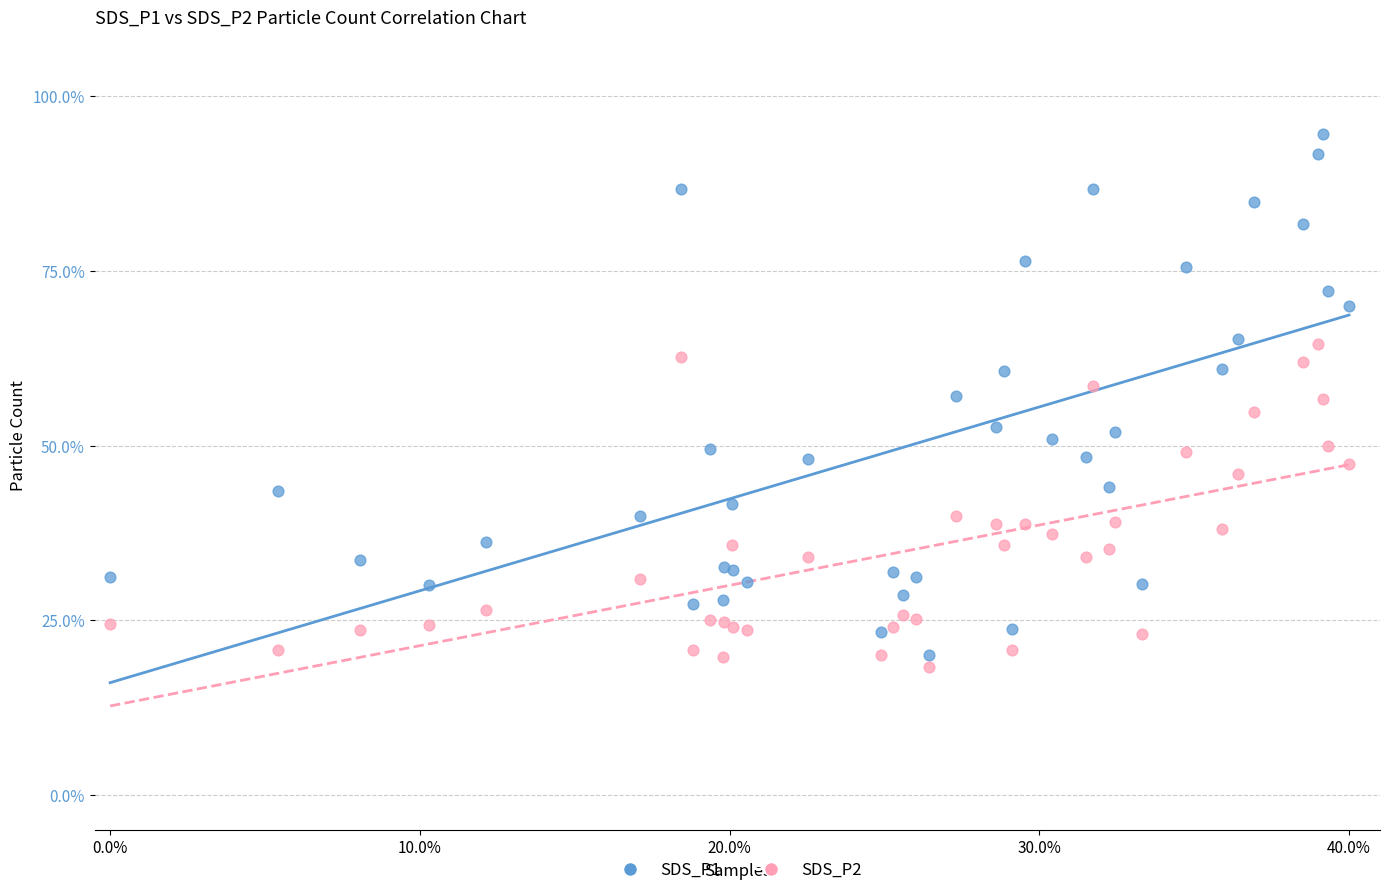

What is the X range (max minus min) for the scatter plot?

40.0